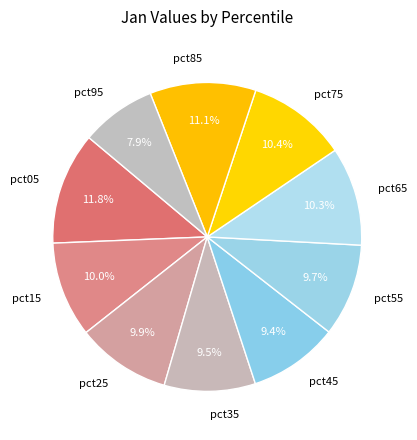

To the nearest percent, what portion does pct85 represent?

11%